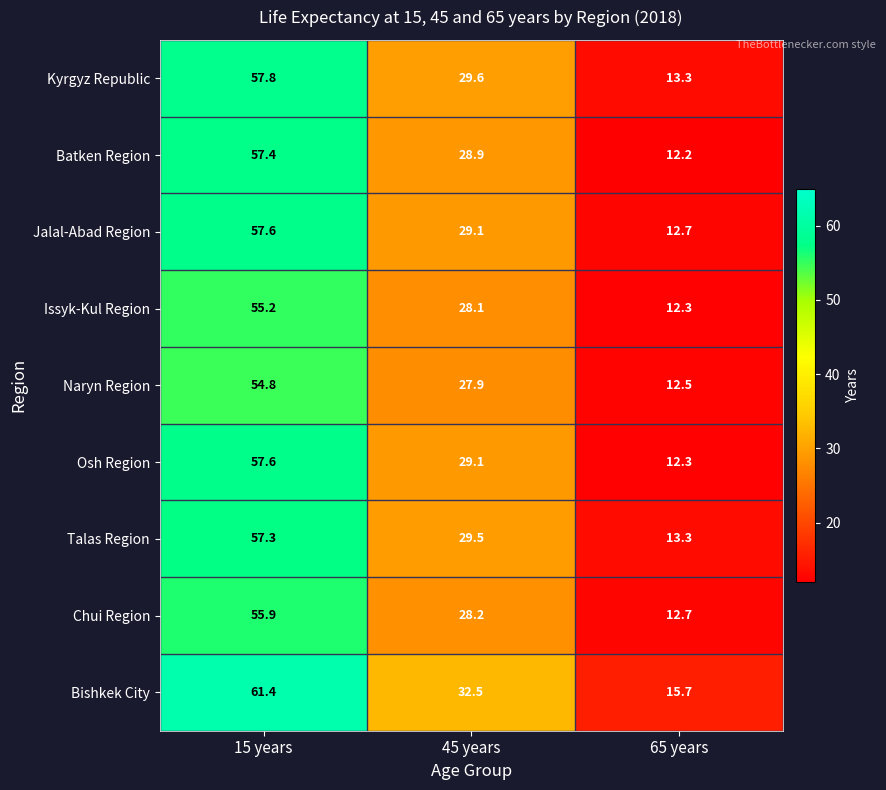

Where does the Chui Region series first go above 28?

15 years